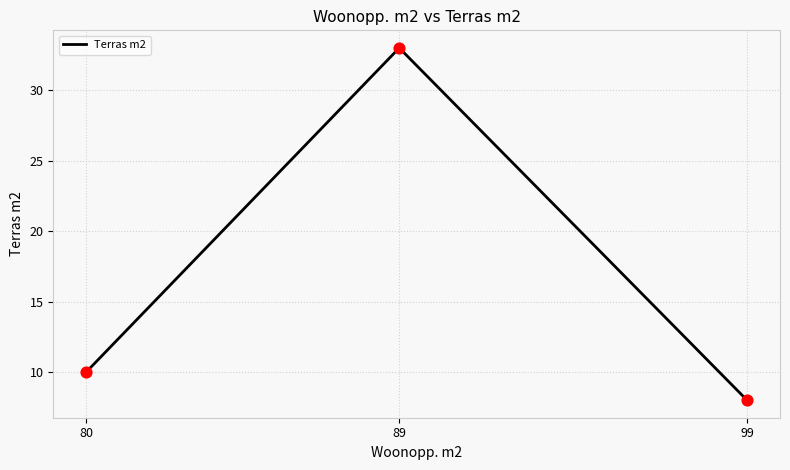

Between 80 and 89, which is larger?

89